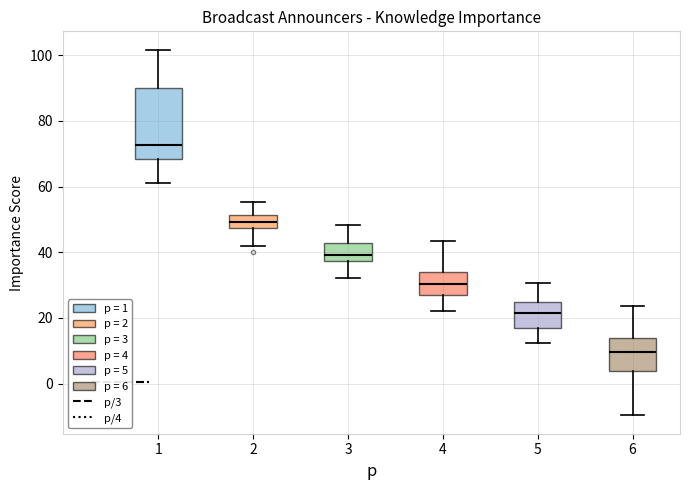

Which box is the tallest, from its lower edge to its upper edge?

1